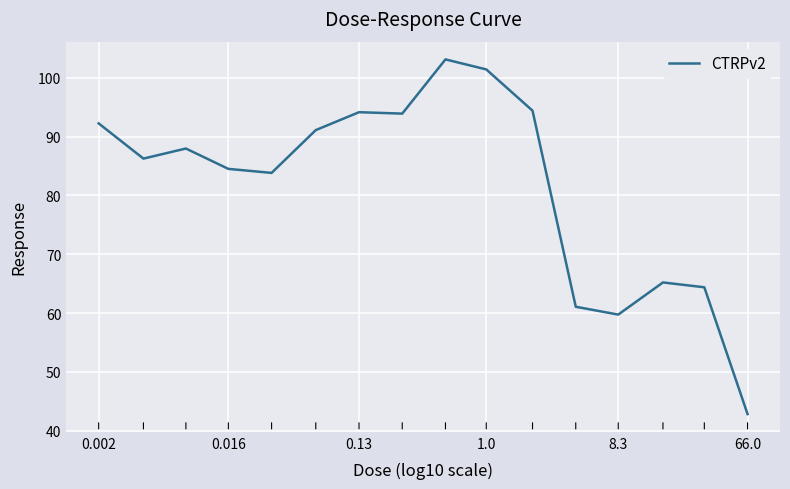

What is the greatest value displayed?

103.1